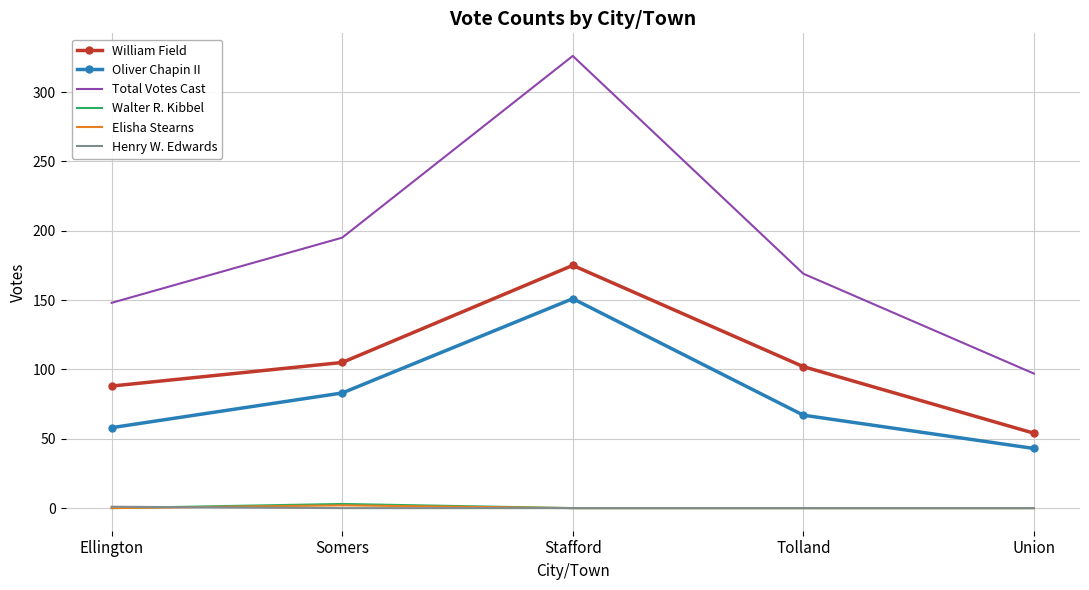

Rank the categories by Total Votes Cast value from lowest to highest.

Union, Ellington, Tolland, Somers, Stafford